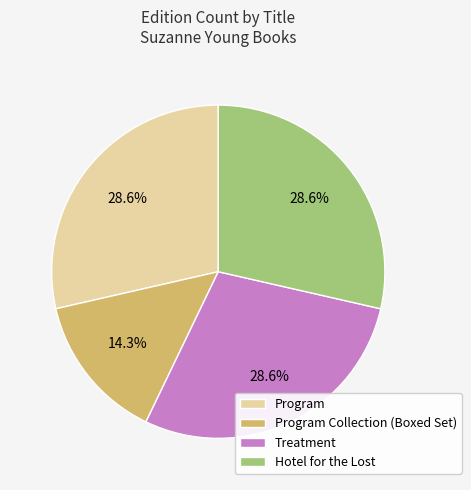

Which slice is the smallest?

Program Collection (Boxed Set)